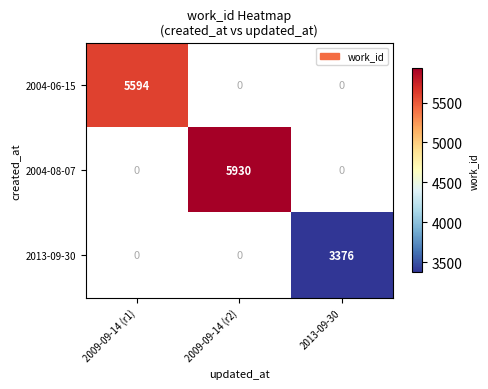

The value of 2013-09-30 at 2013-09-30 is 3376. True or false?

True